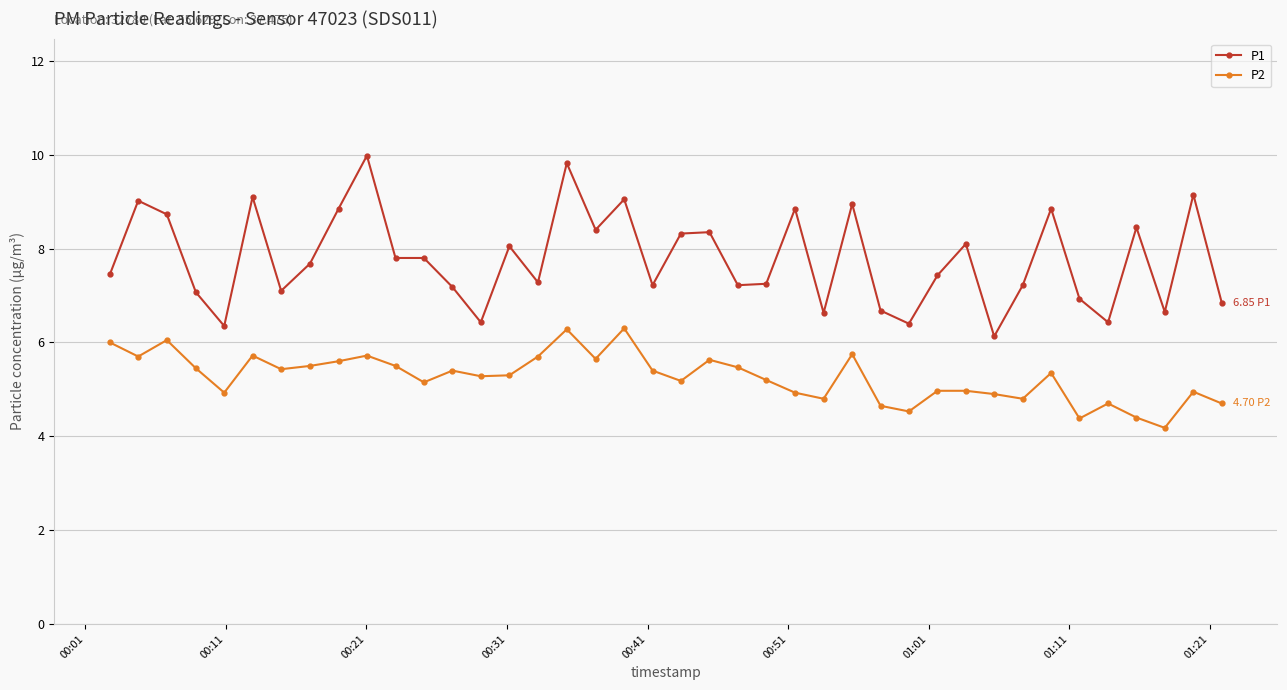

True or false: P2 and P1 intersect in this chart.

False